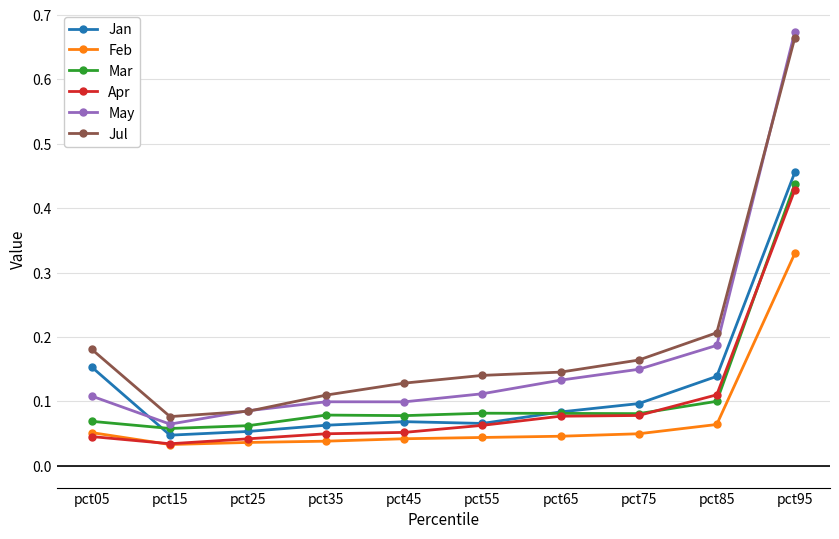

Which series has the largest range (max minus min)?

May